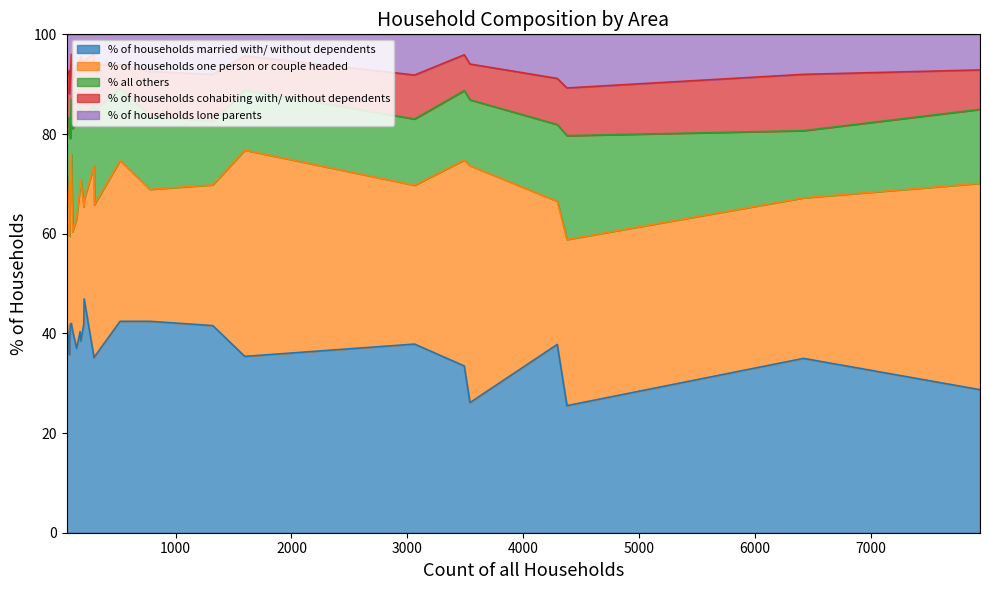

True or false: % of households married with/ without dependents has more than 1 points higher than both neighbors.

True